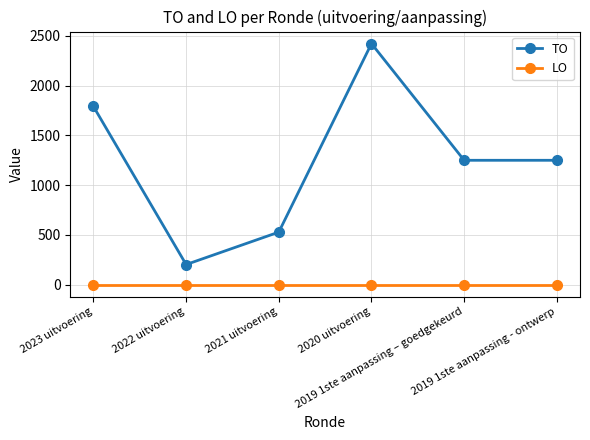

Is it true that TO equals 2423 at 2020 uitvoering?

True